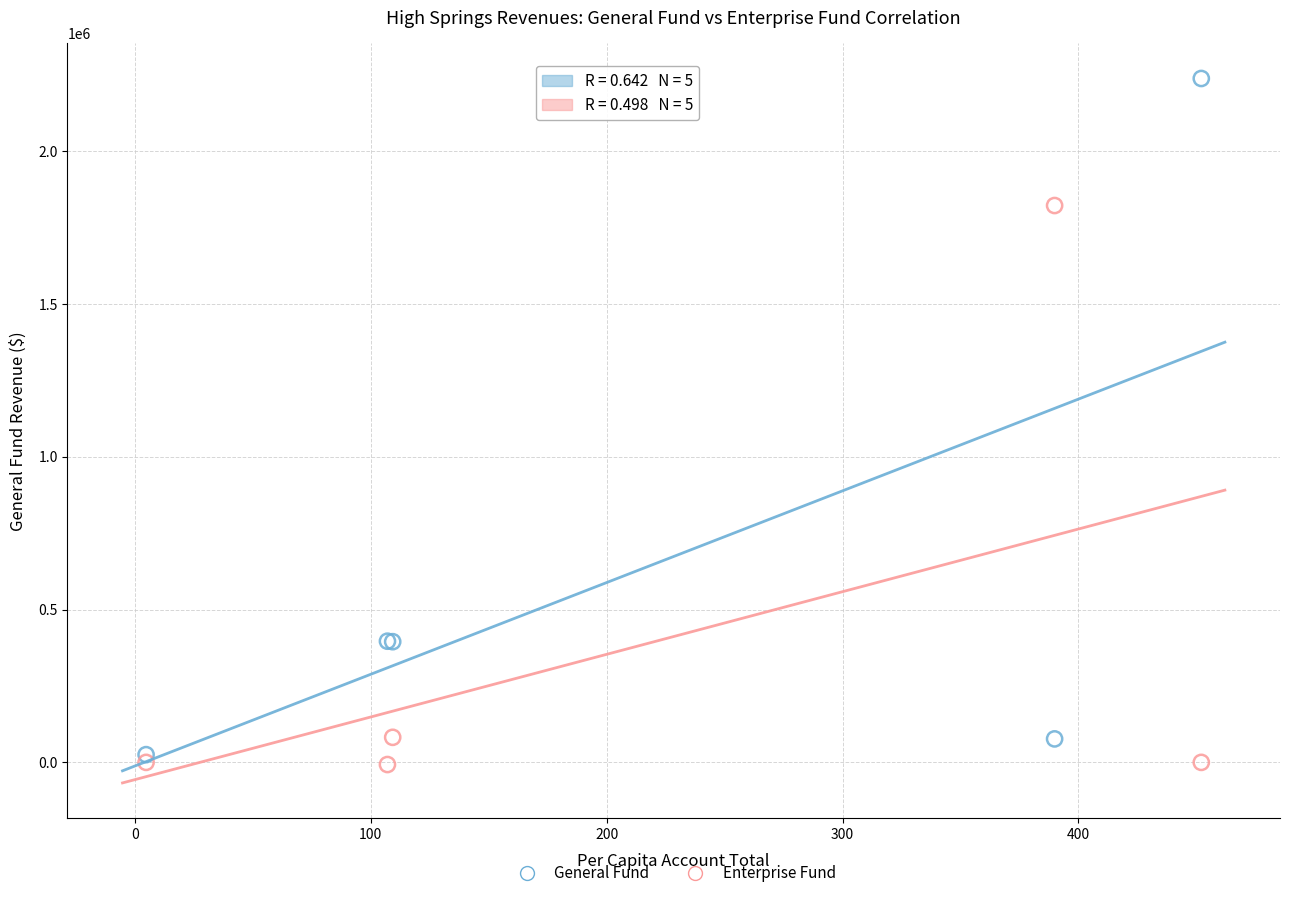

In the General Fund series, what Y value is closest to 1131657?

396554